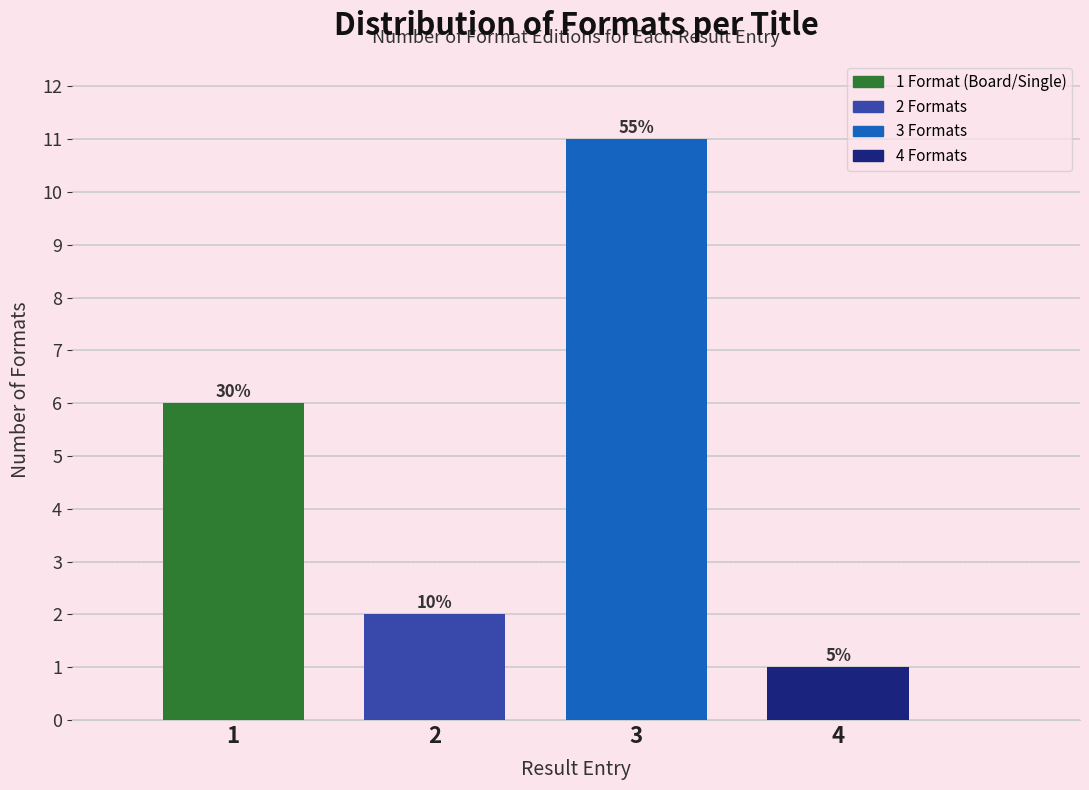

How many bars are there in total?

4